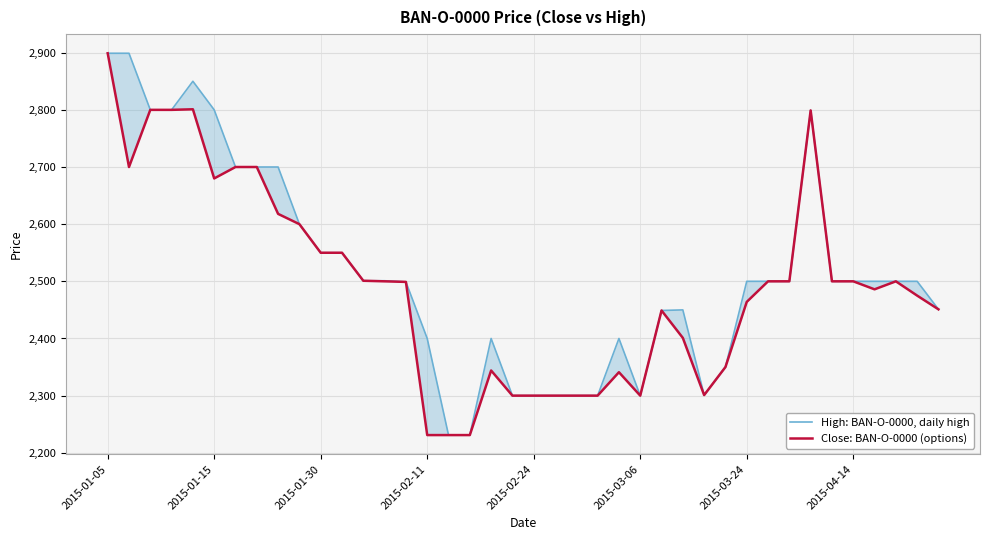

Between 2015-03-06 and 26, which series saw the biggest shift?

High: BAN-O-0000, daily high